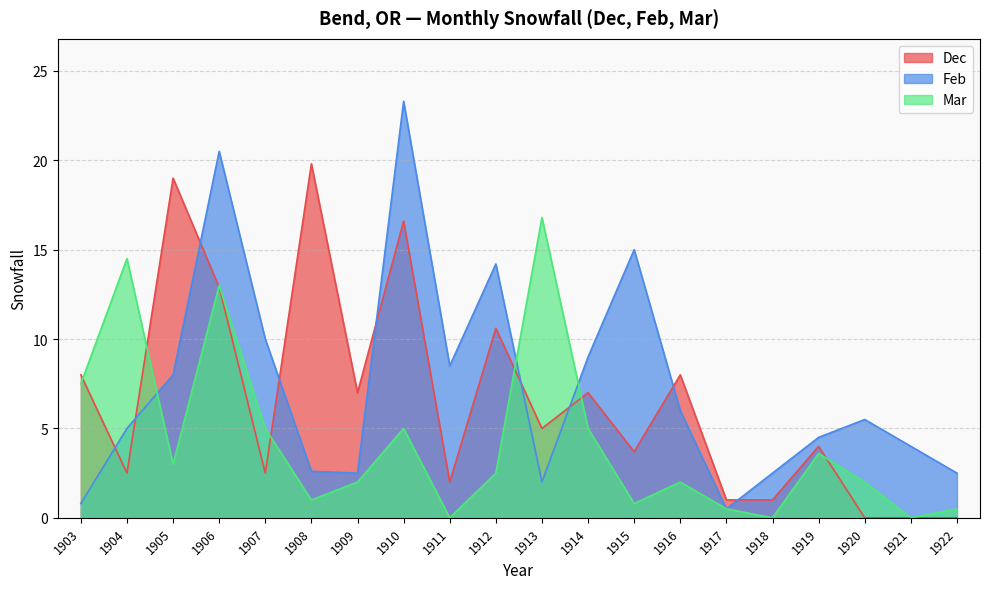

At how many categories does at least one series exceed 10?

8